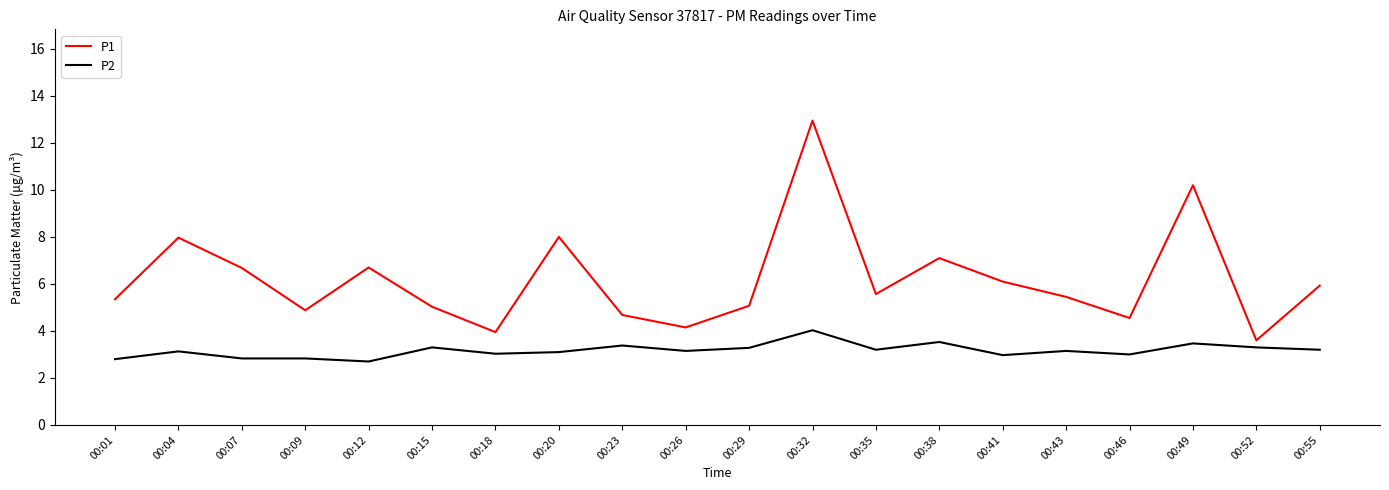

How many lines are shown in the chart?

2